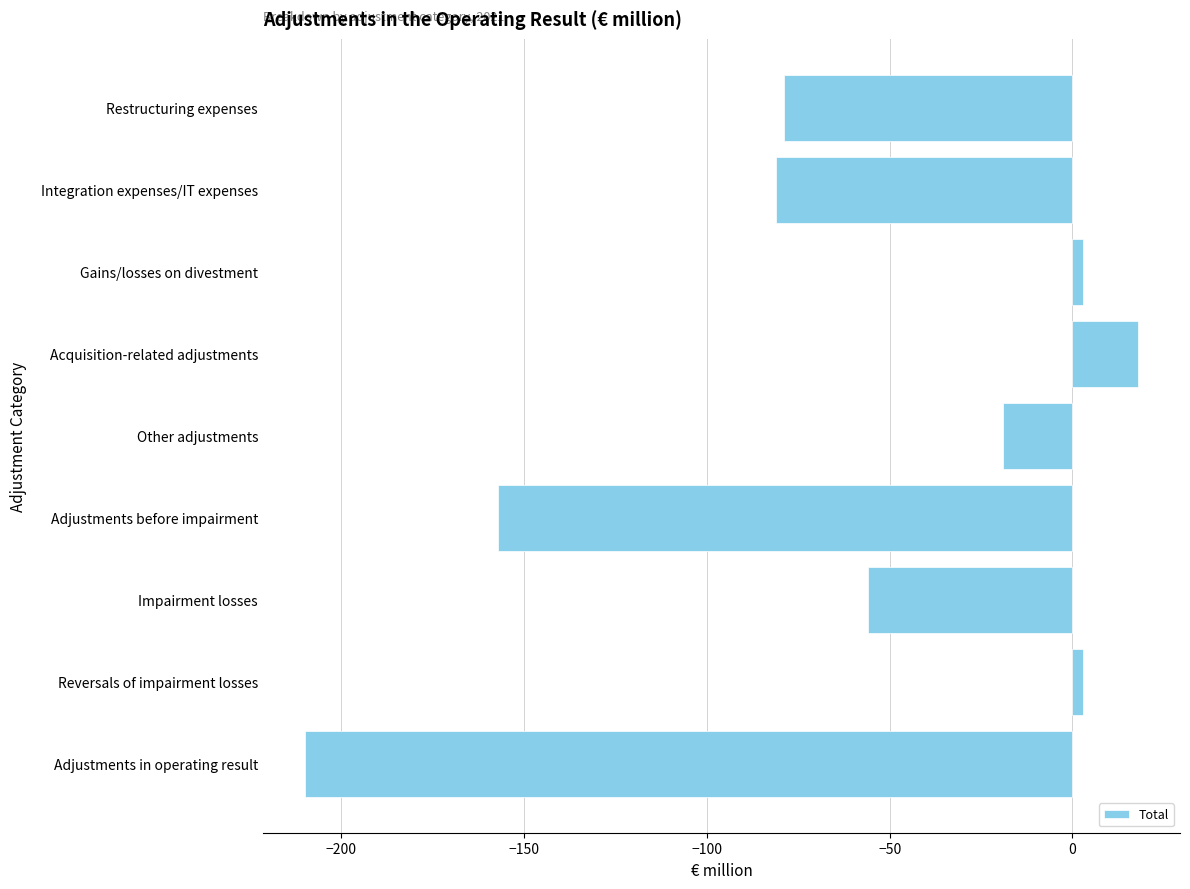

The value at Integration expenses/IT expenses is -81. True or false?

True